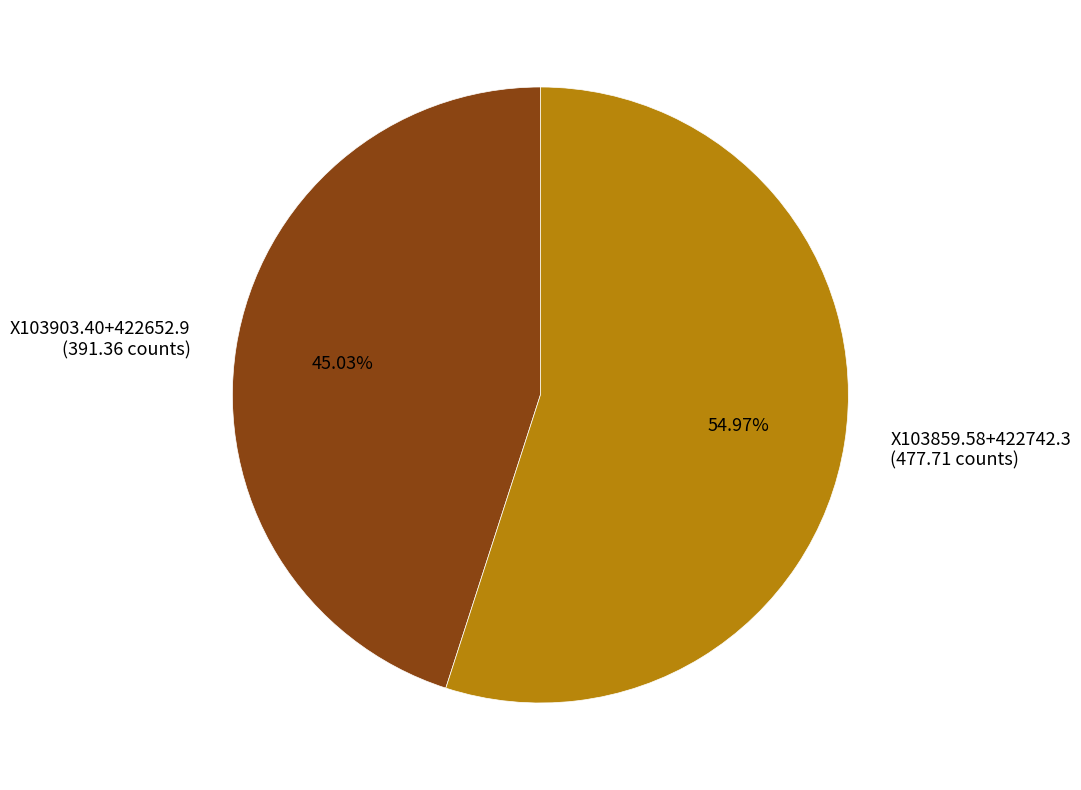

Between X103859.58+422742.3 and X103903.40+422652.9, which is larger?

X103859.58+422742.3